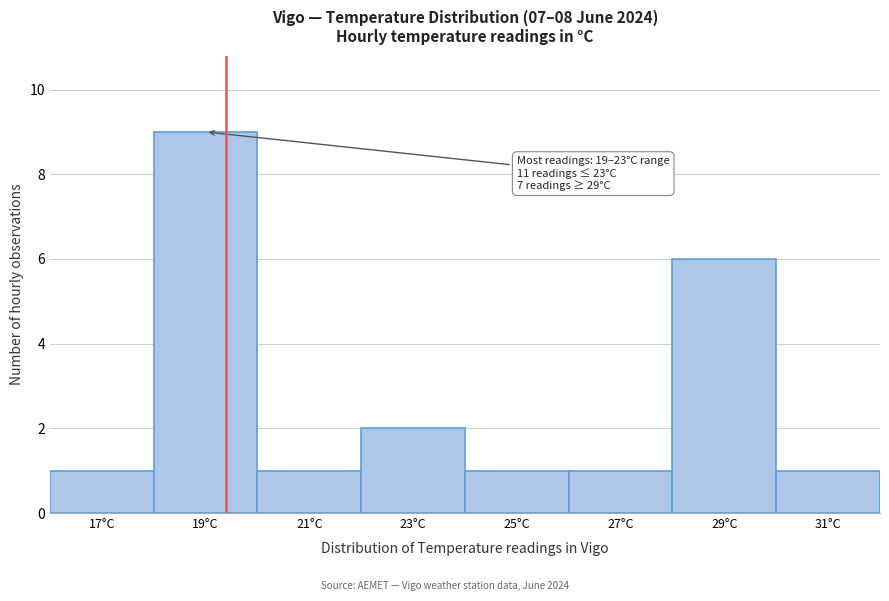

Reading left to right, what are all the values shown in this chart?

17°C=1	19°C=9	21°C=1	23°C=2	25°C=1	27°C=1	29°C=6	31°C=1